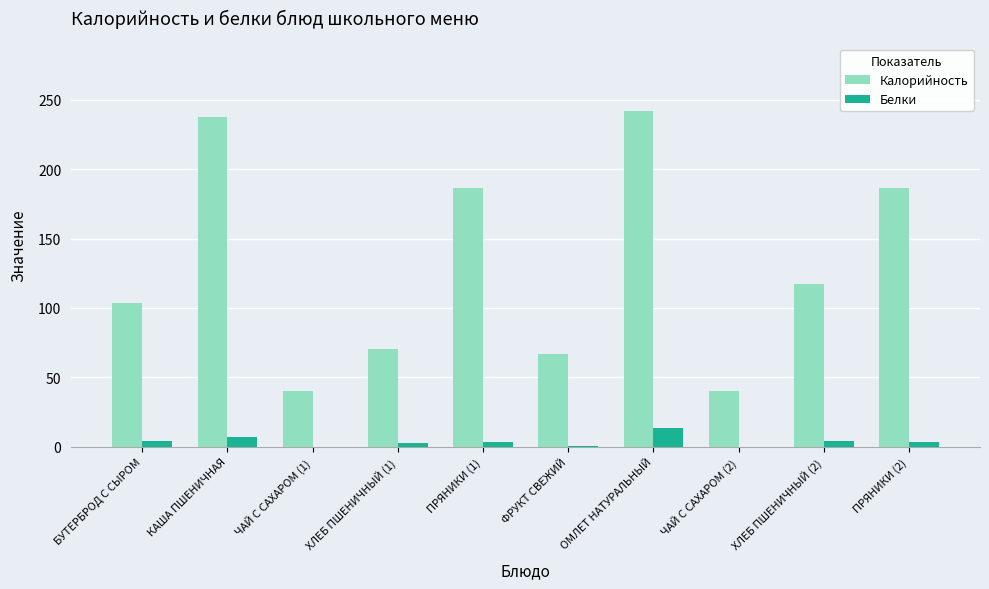

Read the Белки value at БУТЕРБРОД С СЫРОМ.

3.9